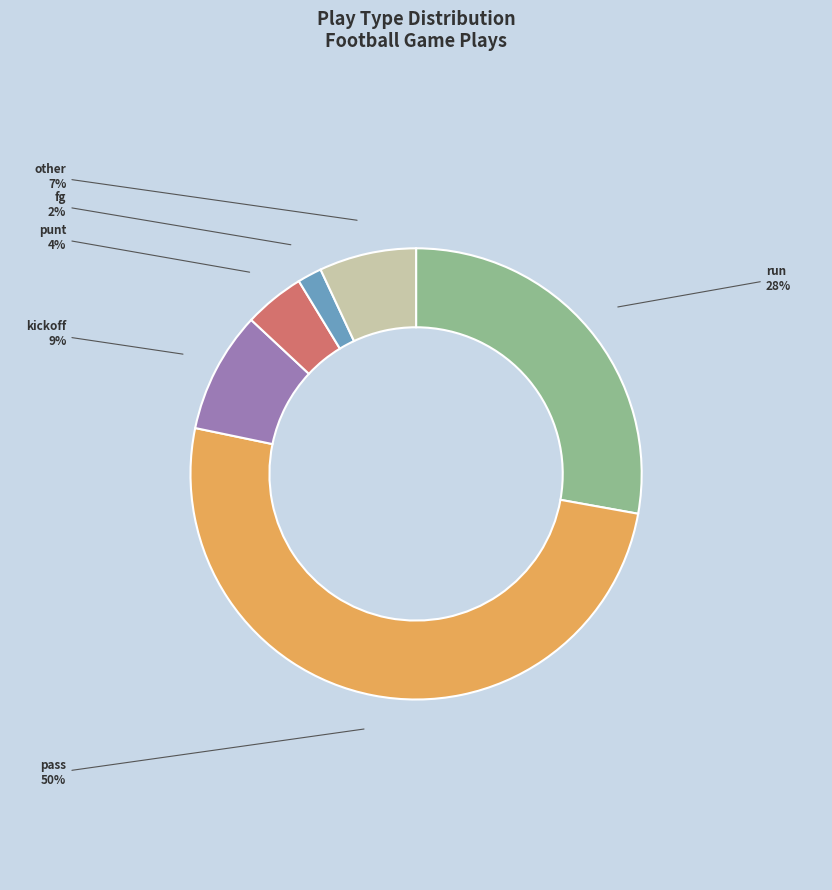

Is it true that run is 18% of the pie?

False